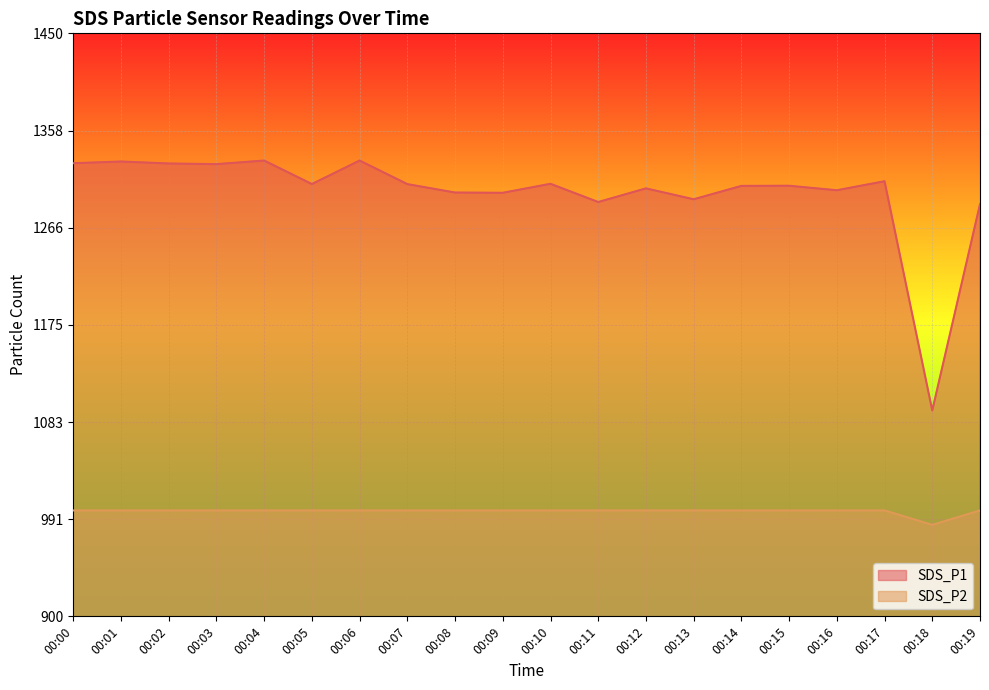

Reading right to left, transcribe all the data shown in this chart.

SDS_P1: 1288.9	1094.2	1310.5	1302.0	1306.2	1306.1	1293.5	1303.7	1290.9	1308.0	1299.6	1299.8	1307.8	1330.0	1307.8	1330.0	1326.6	1327.2	1329.1	1327.5
SDS_P2: 999.9	986.3	999.9	999.9	999.9	999.9	999.9	999.9	999.9	999.9	999.9	999.9	999.9	999.9	999.9	999.9	999.9	999.9	999.9	999.9